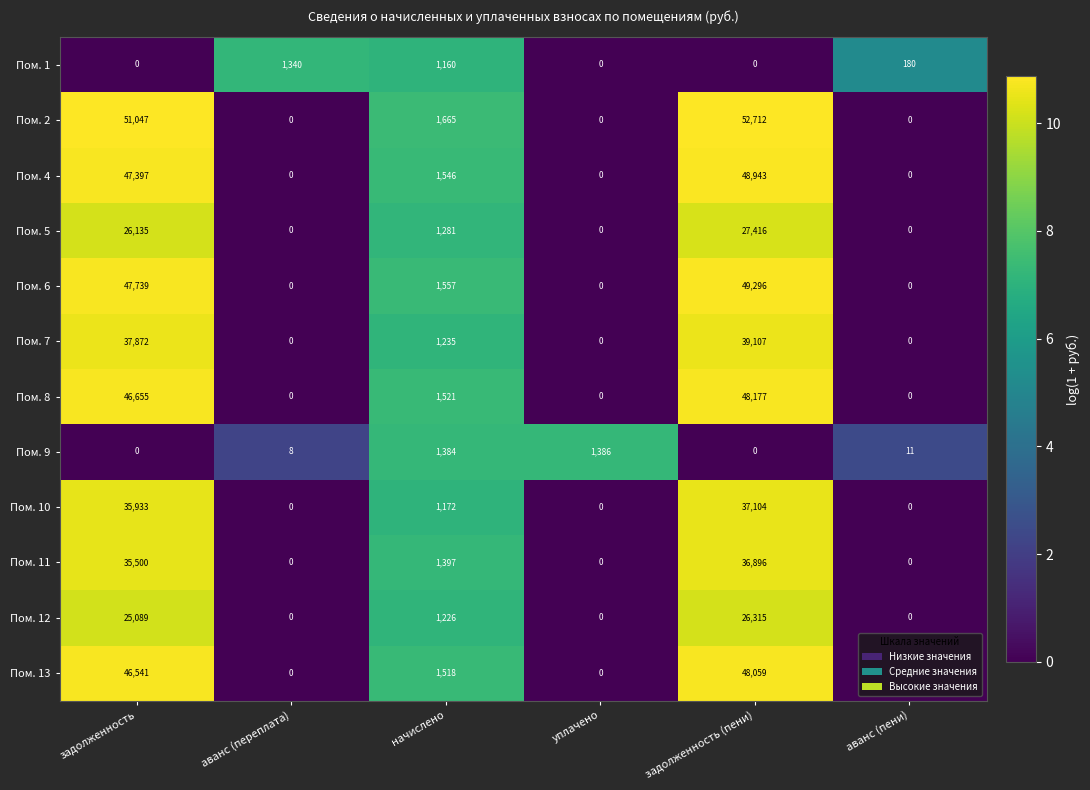

Count the number of categories in the chart.

6